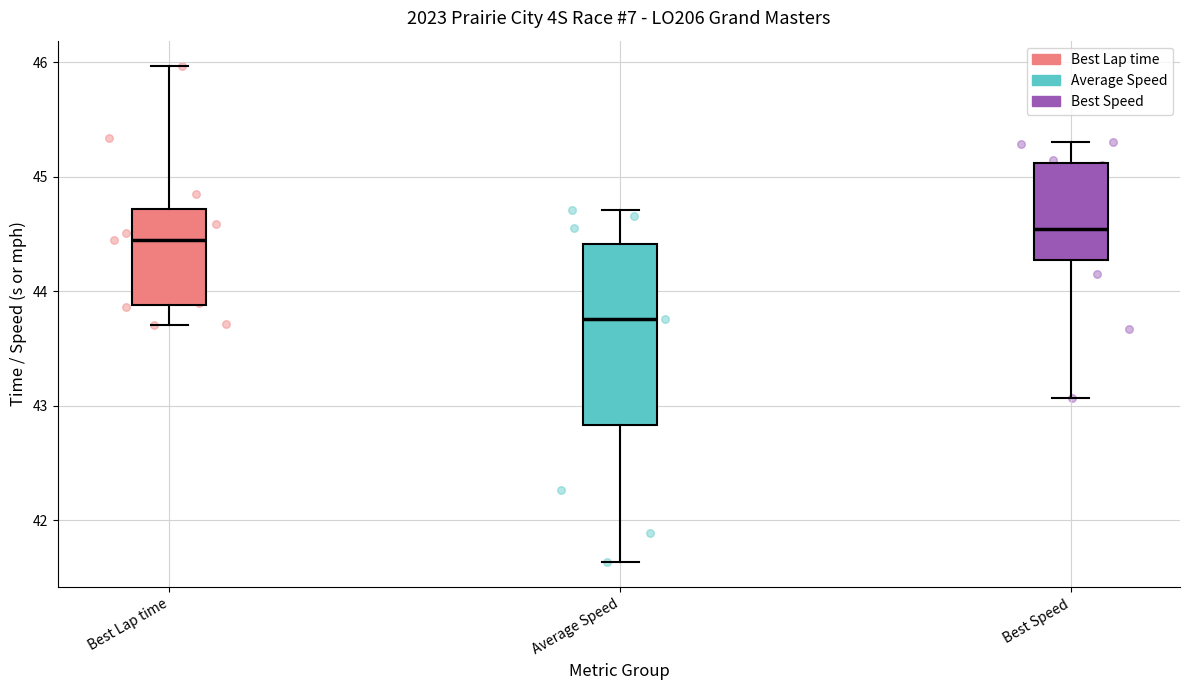

Where does the lower whisker of the box for Average Speed end on the y-axis? The values are not printed on the chart, so give them approximately, as read against the axis.

41.6